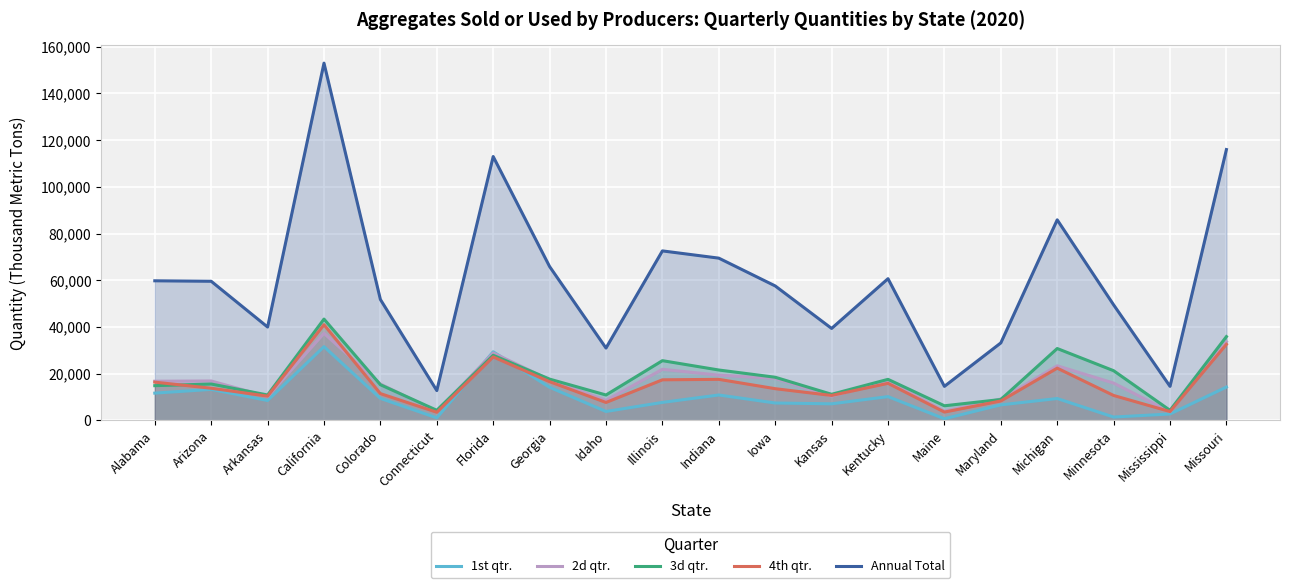

What is the difference between the highest and lowest values at Maine?

13873